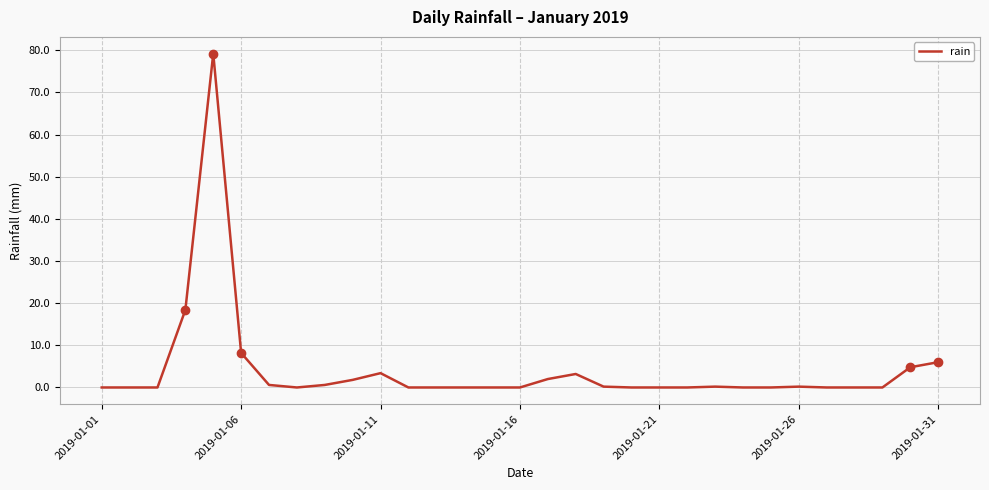

What is the difference between the maximum and minimum values?

79.2